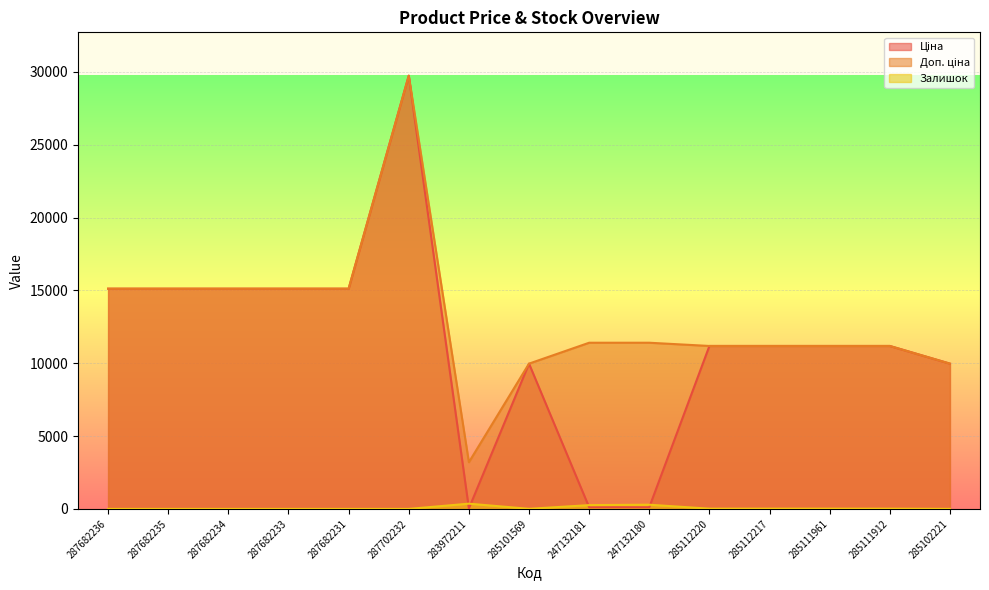

In Залишок, how many points are higher than both neighbors (excluding endpoints)?

2